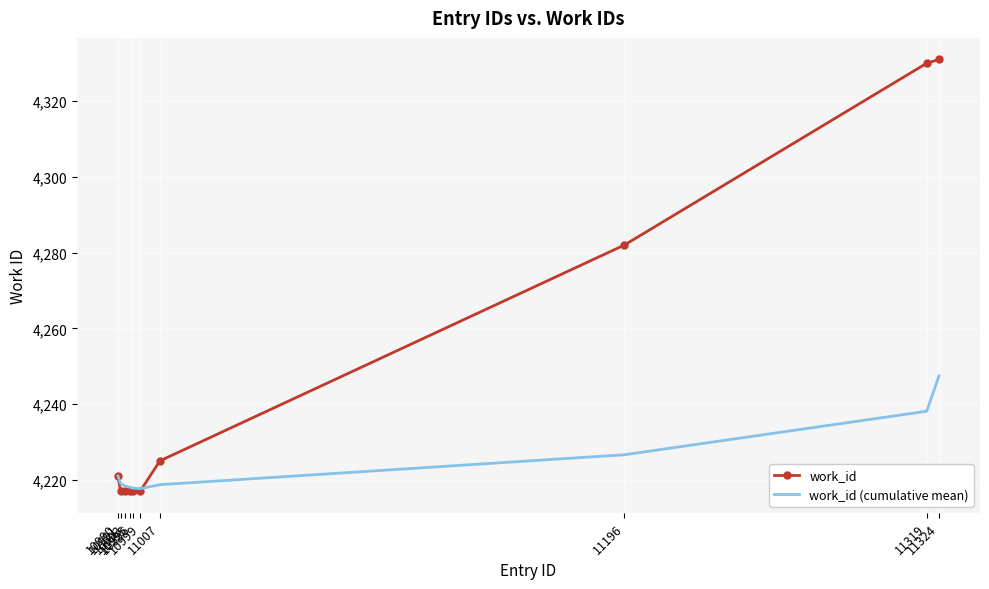

Count the number of categories in the chart.

10